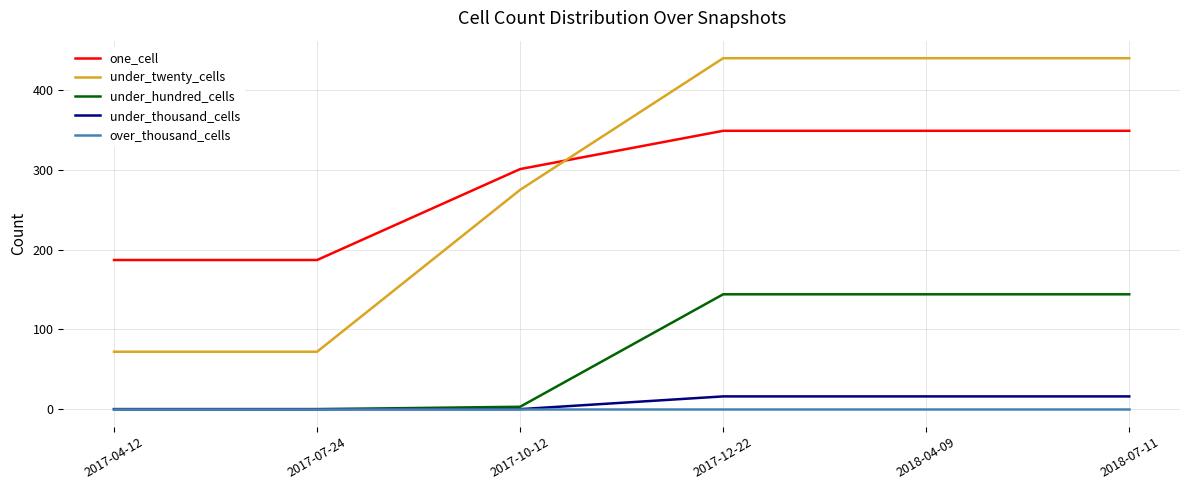

What is the total value across all series at 2018-07-11?

949